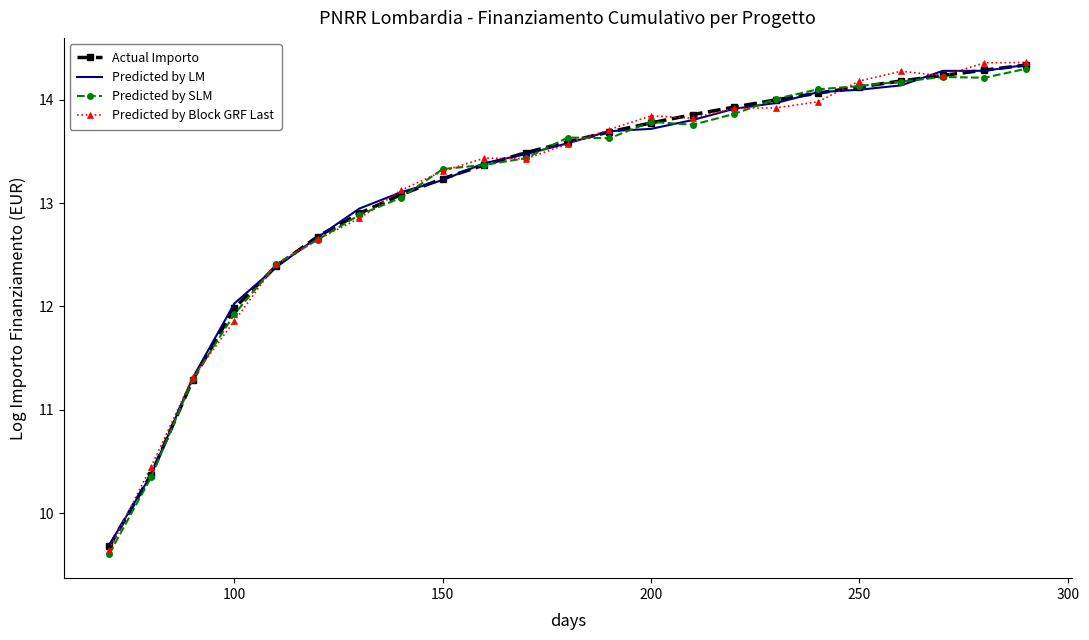

What is the maximum value shown in the chart?

14.4